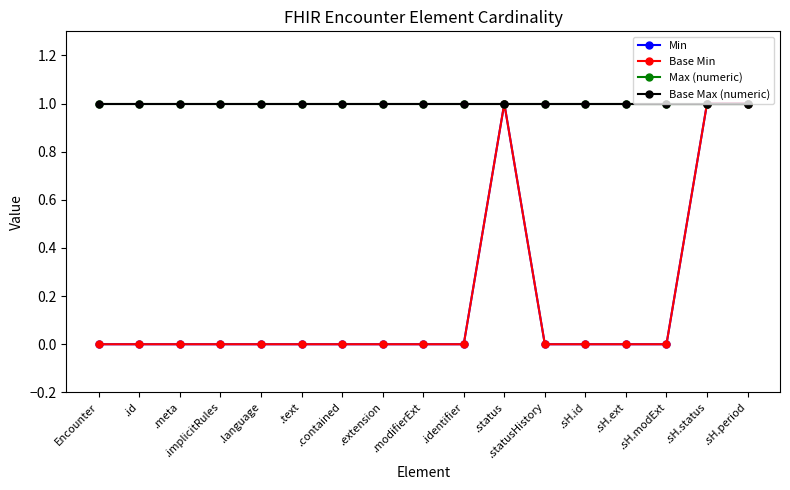

Which series has the widest spread of values?

Min